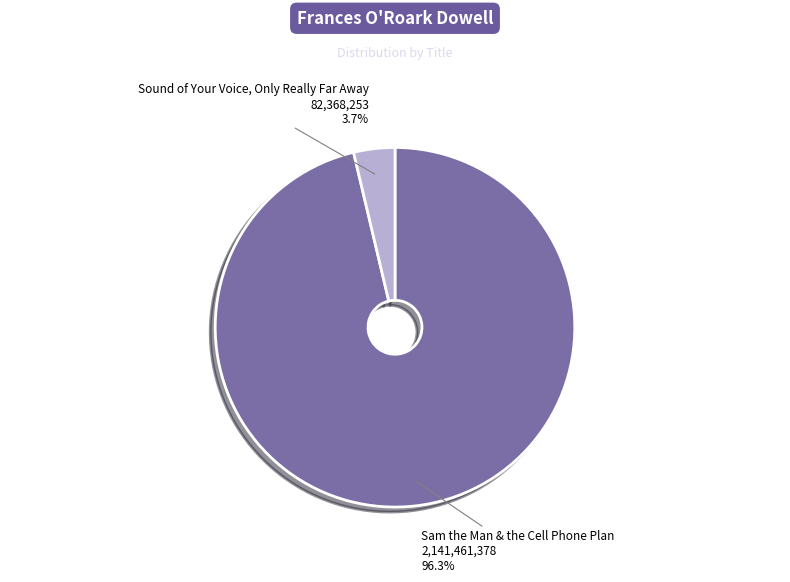

Is there a majority slice in this chart?

Yes